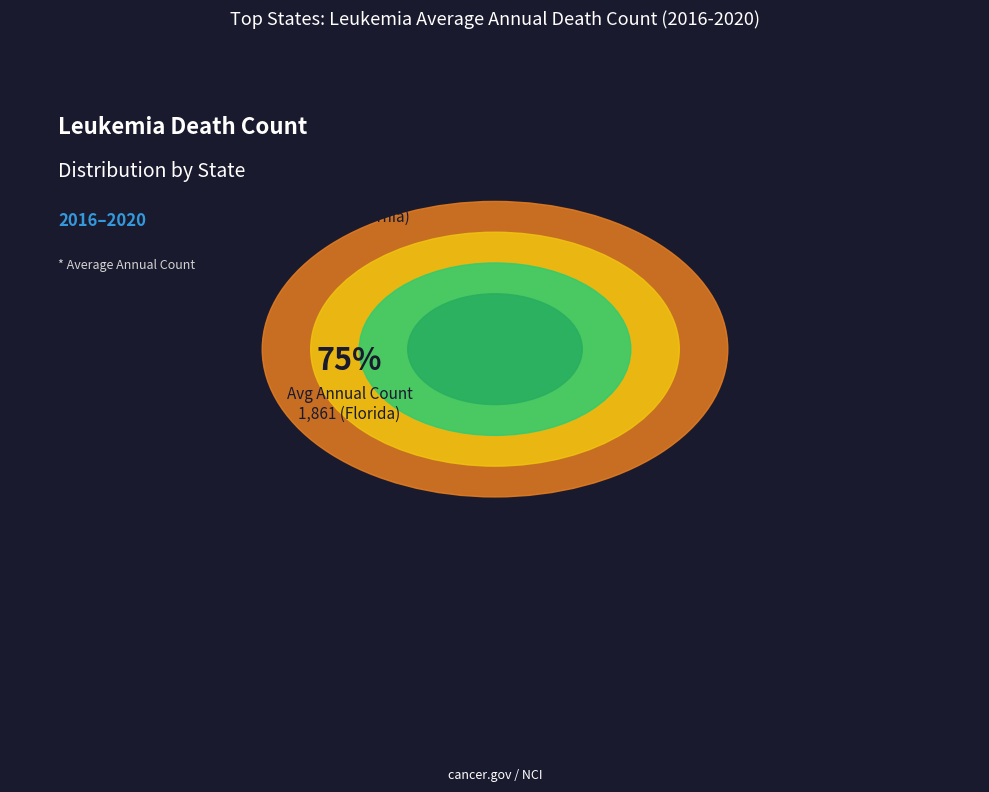

To the nearest percent, what percentage of the pie is Georgia?

5%